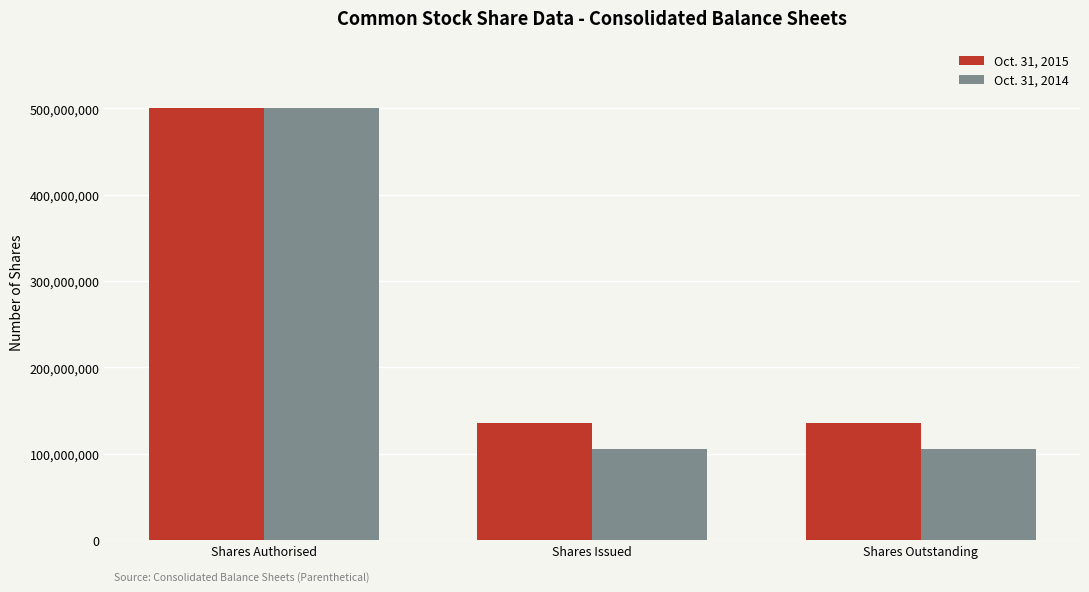

Which series has the widest spread of values?

Oct. 31, 2014